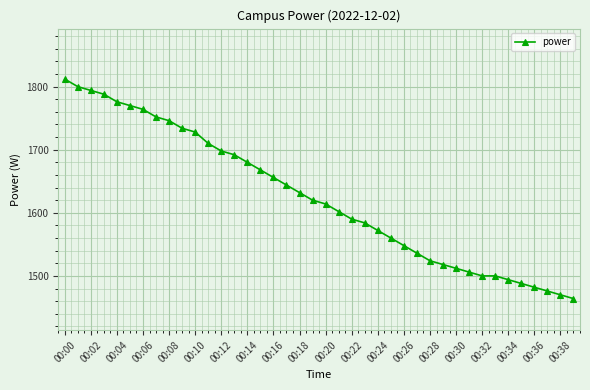

What is the difference between the maximum and minimum values?

348